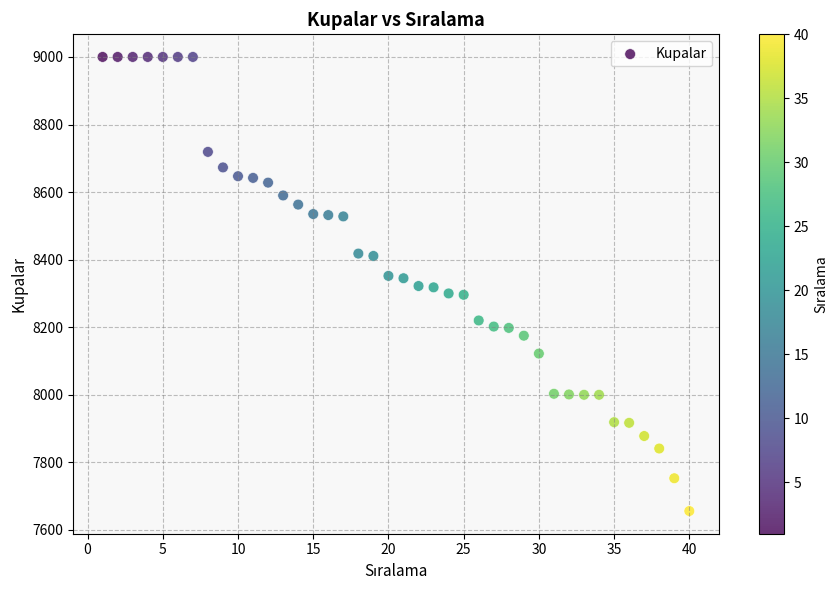

What is the range of Y values (max minus min)?

1344